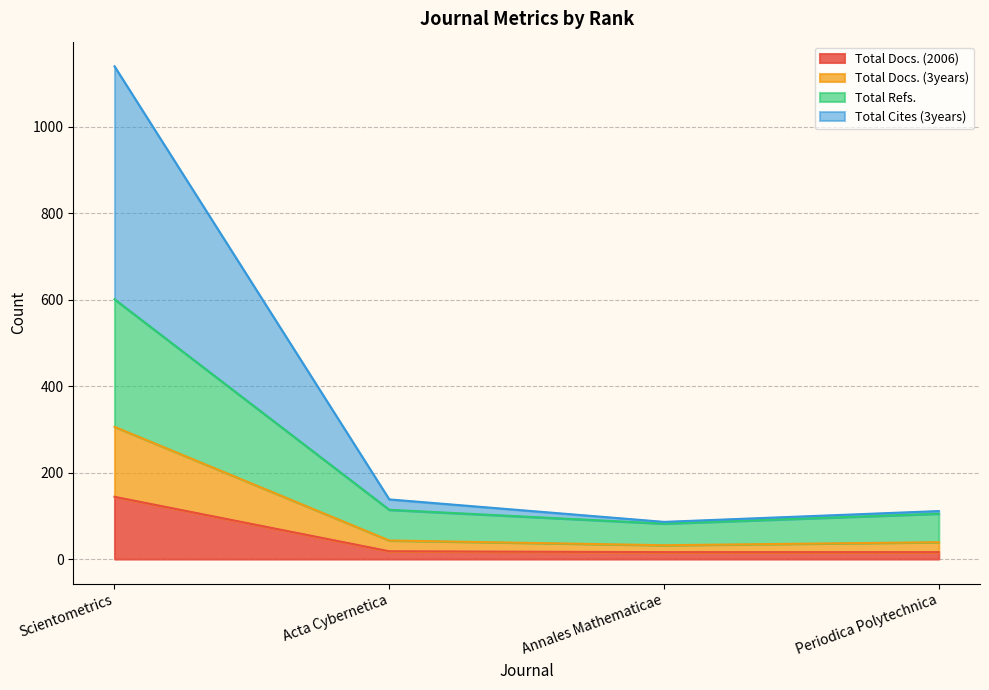

Which category has the highest value in the Total Docs. (2006) series?

Scientometrics